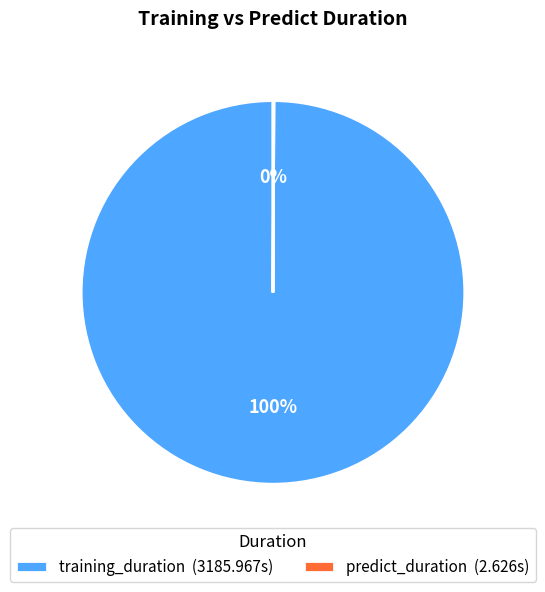

To the nearest percent, what portion does training_duration (3185.967s) represent?

100%